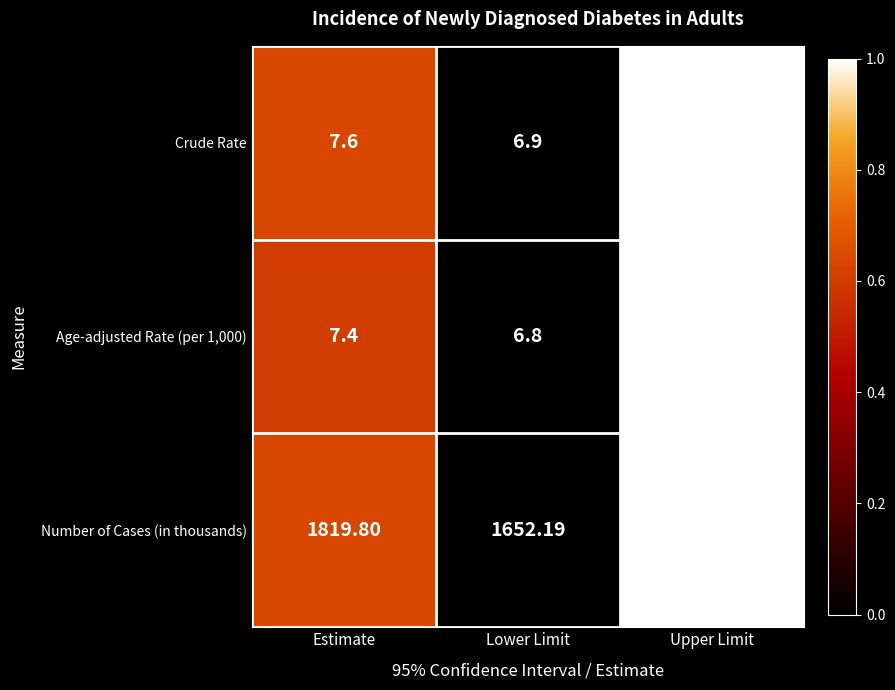

Which series has the largest total across all categories?

Number of Cases (in thousands)